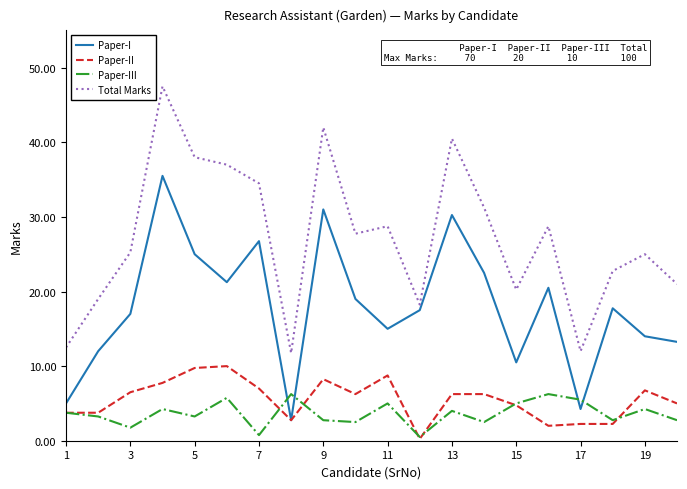

Rank the series by their maximum value, from highest to lowest.

Total Marks, Paper-I, Paper-II, Paper-III